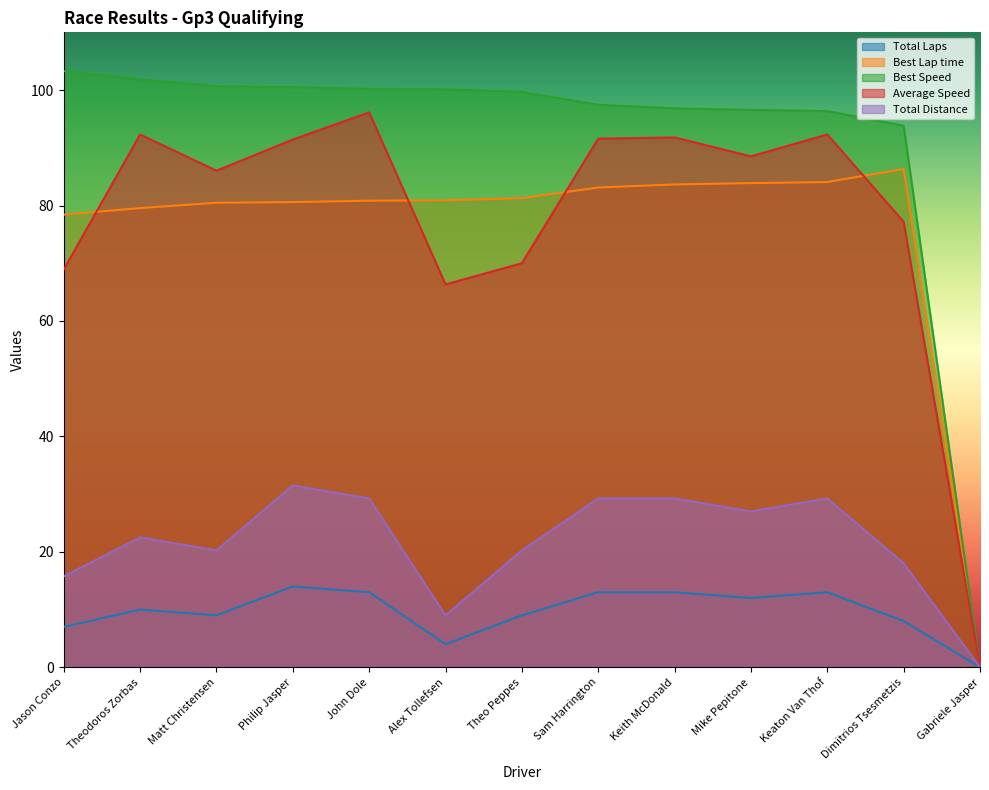

The value of Best Lap time at Gabriele Jasper is 0.0. True or false?

True